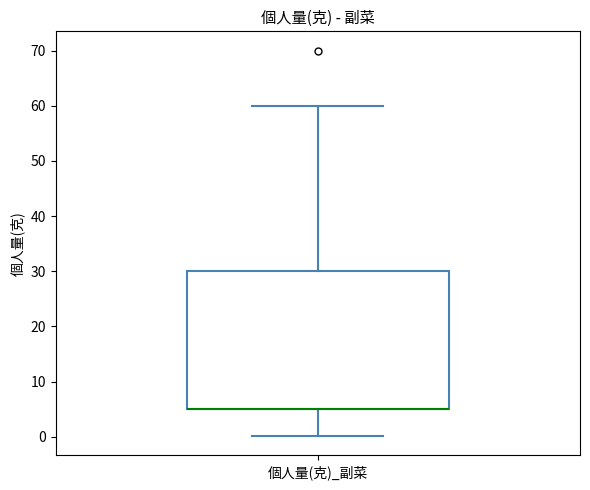

Read this box plot against the y-axis: the position of the median line, the range covered by the box, and the ends of both whiskers. The values are not printed on the chart, so give them approximately, as read against the axis.

median 5 (drawn on the box's lower edge), box 5 to 30, whiskers 0 to 60